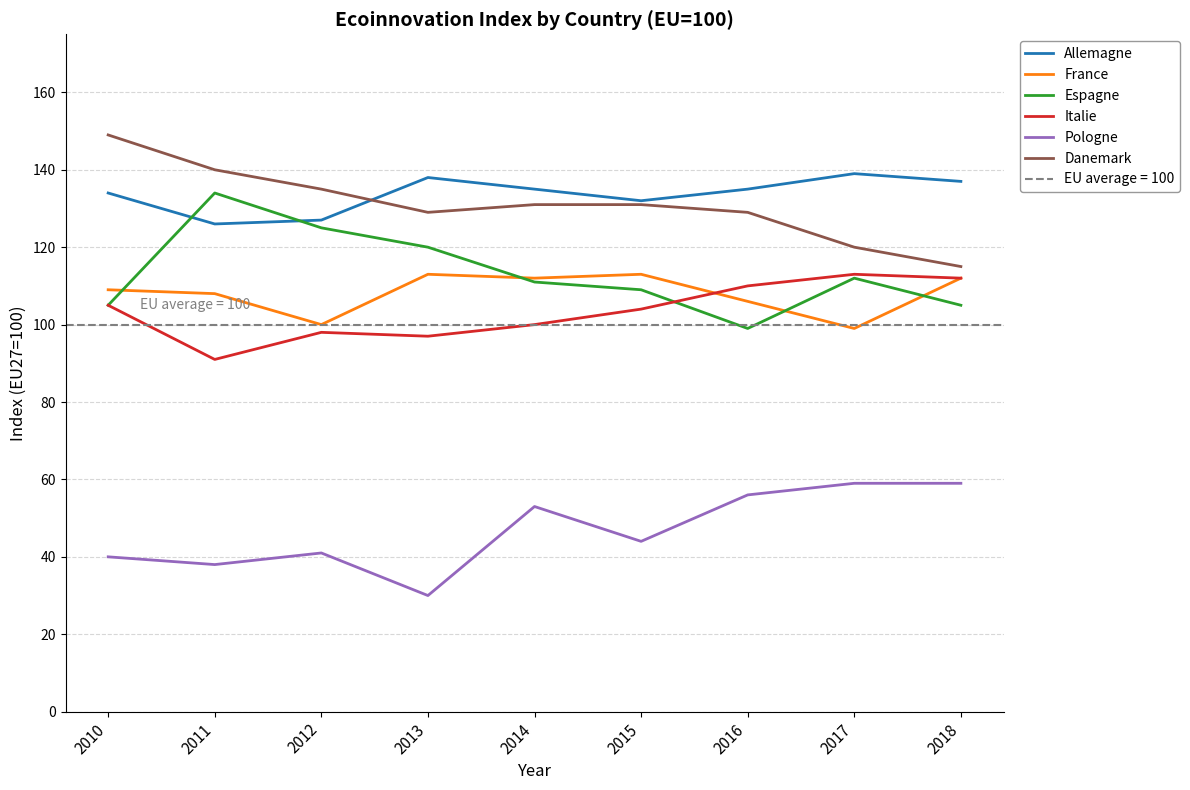

At 2012, list the series in order from largest to smallest.

Danemark, Allemagne, Espagne, France, Italie, Pologne